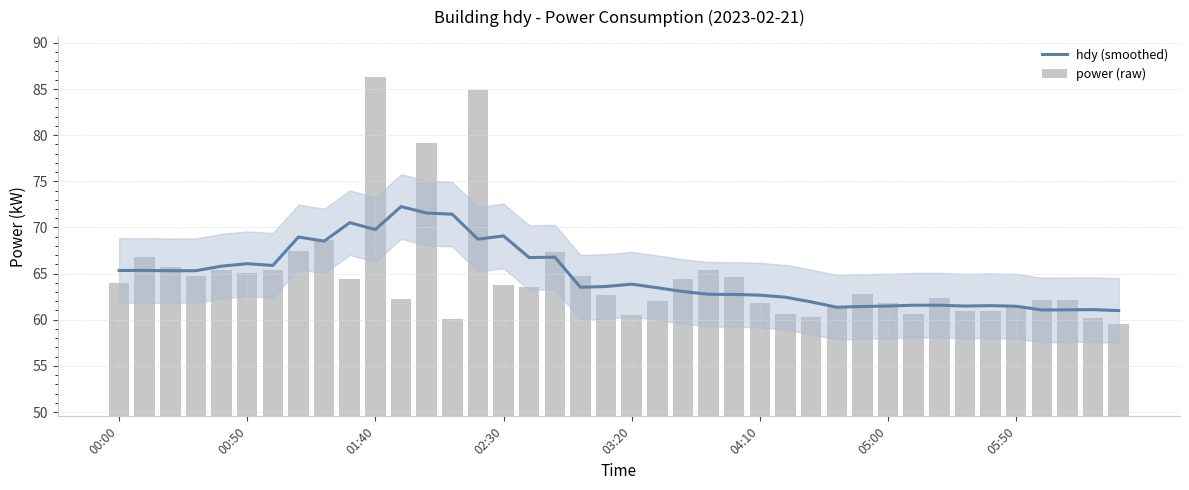

At how many categories does at least one series exceed 74?

3